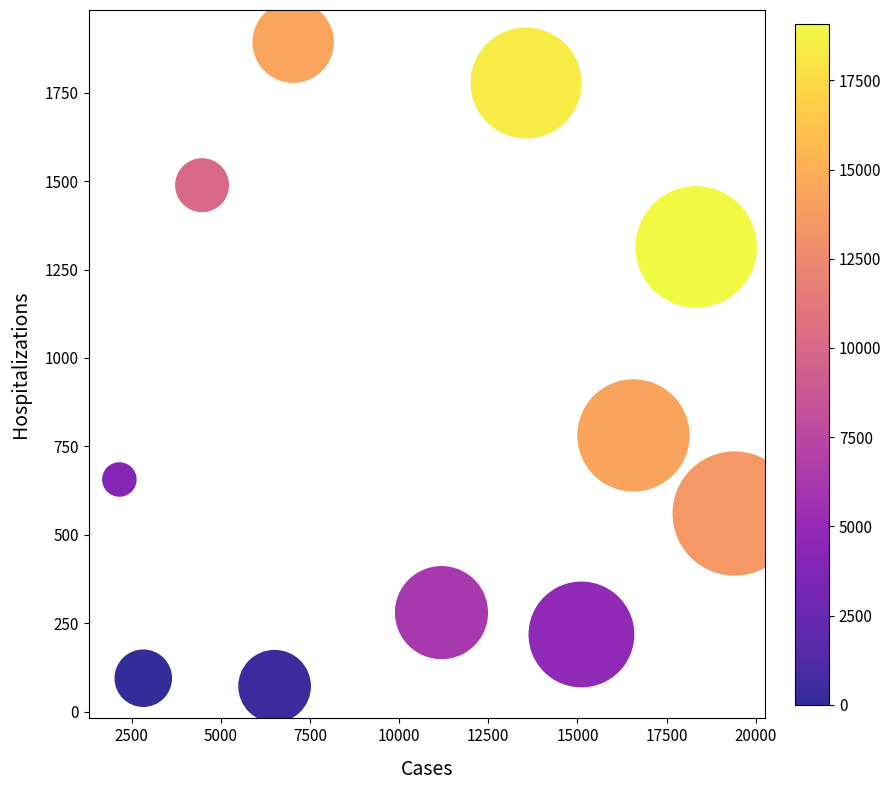

What Y value in the scatter plot is closest to 982?

781.2